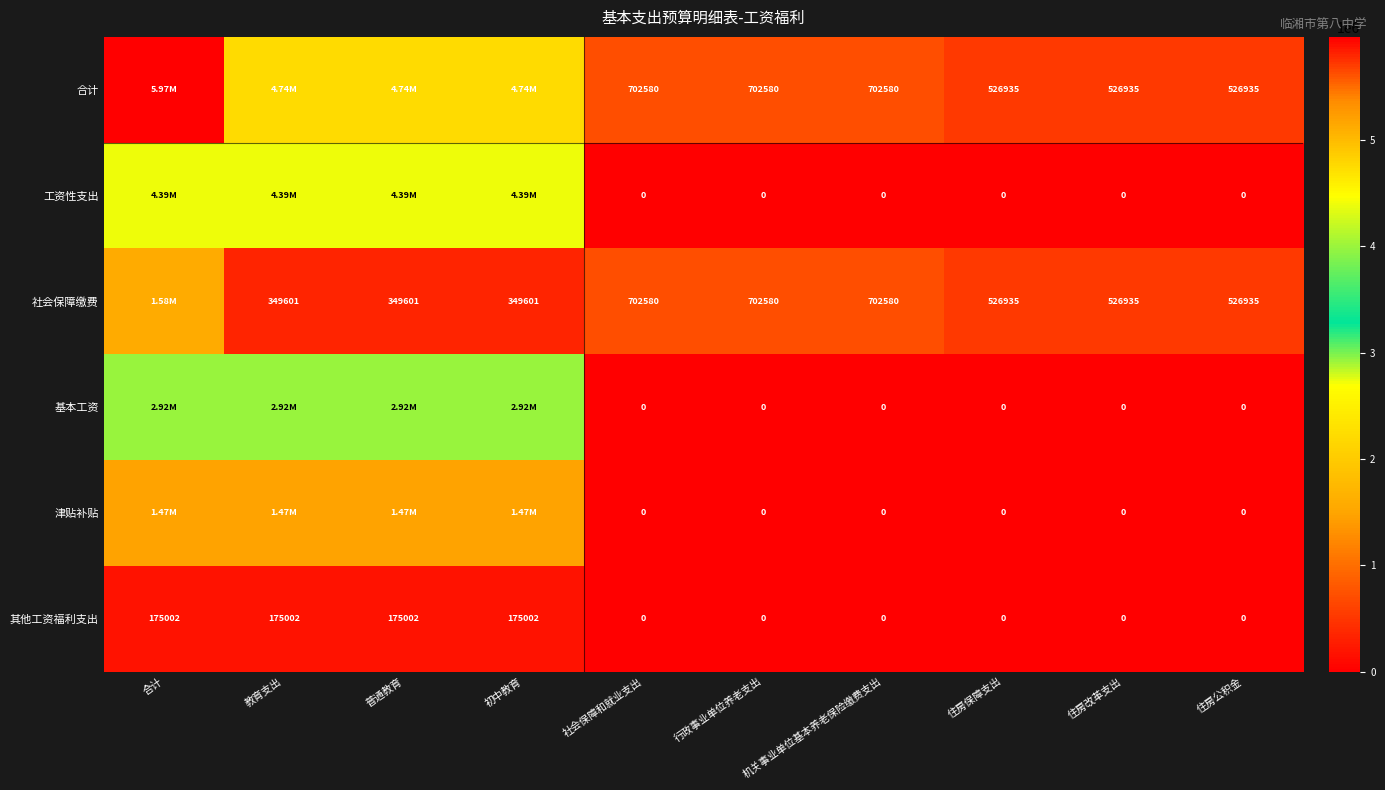

Which series has the widest spread of values?

合计